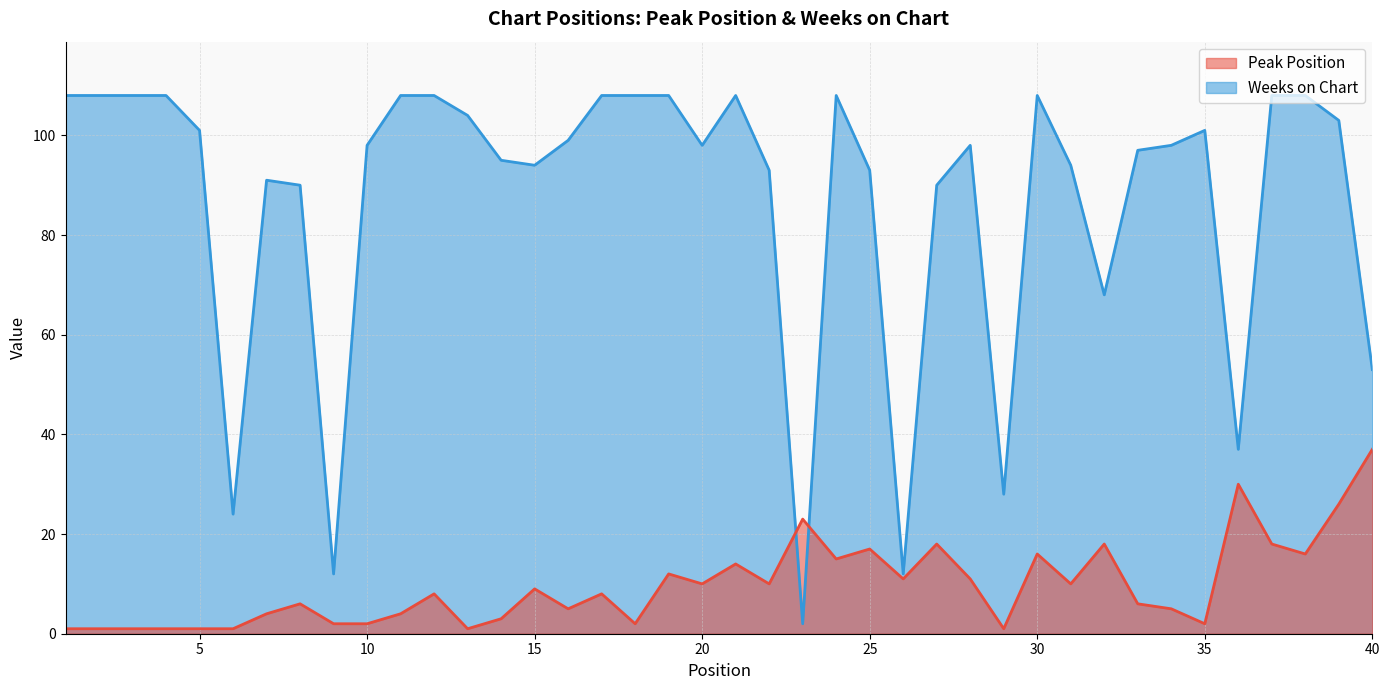

Which series has the largest total across all categories?

Weeks on Chart